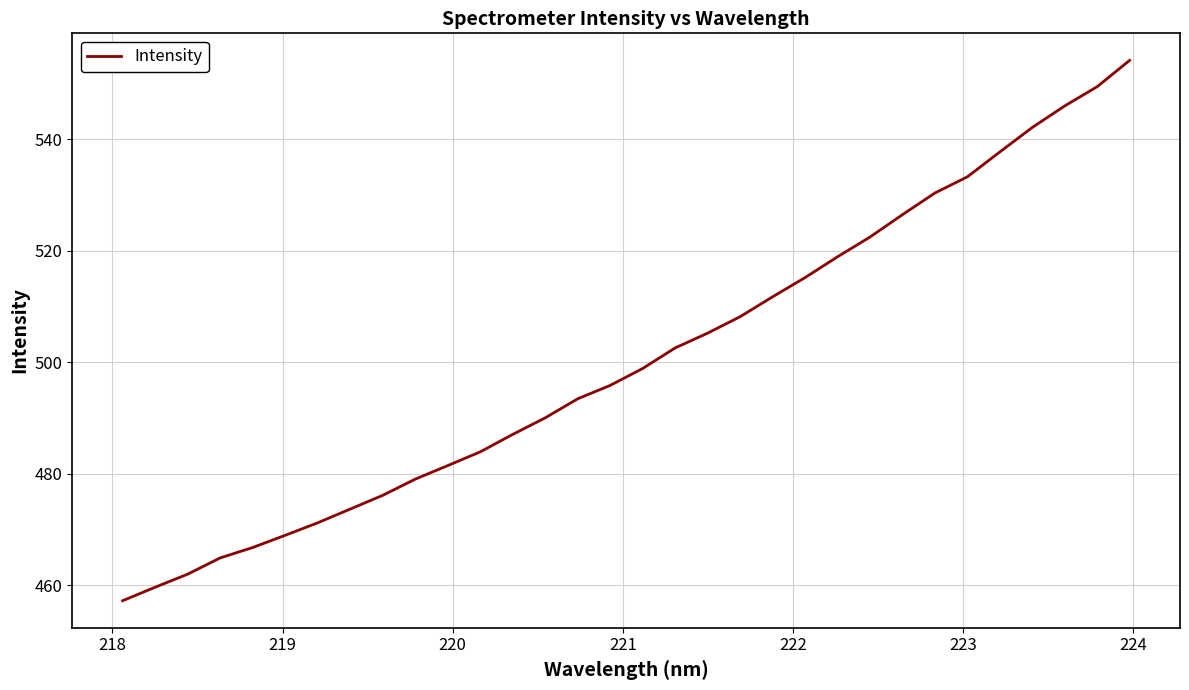

What is the maximum value shown in the chart?

554.2